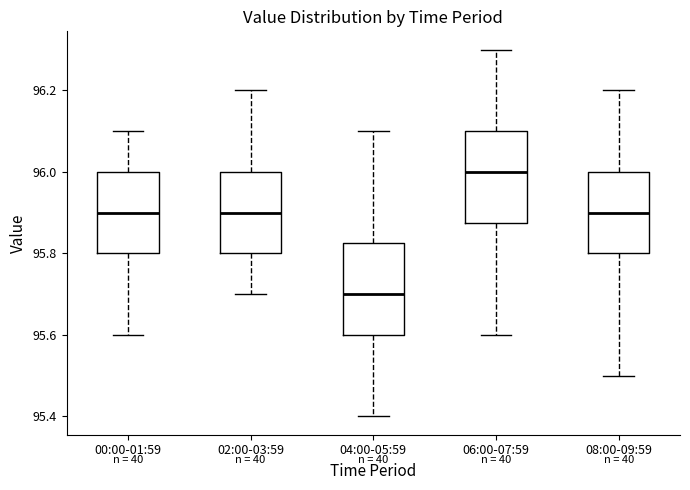

Where does the lower whisker of the box for 08:00-09:59 end on the y-axis? The values are not printed on the chart, so give them approximately, as read against the axis.

95.50